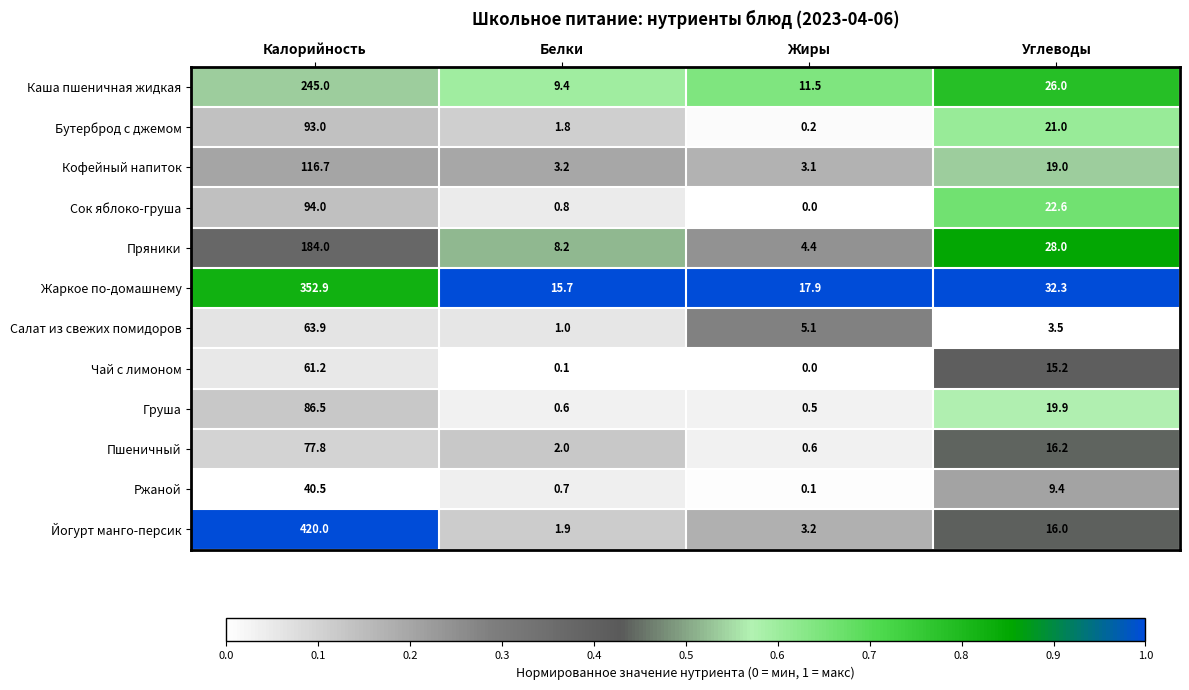

At which label does Пряники first exceed 28?

Калорийность